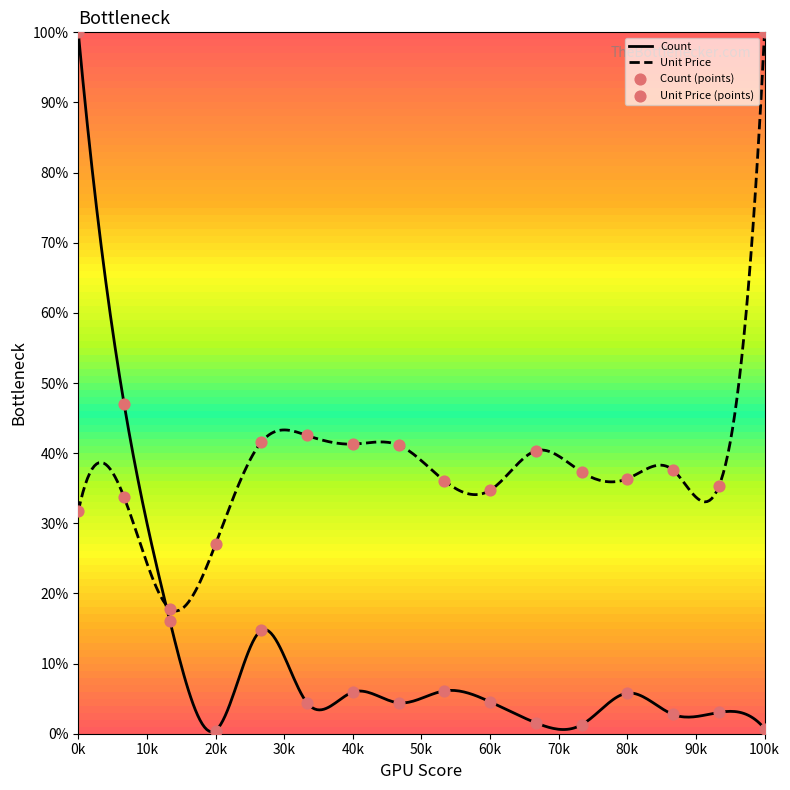

At how many categories does at least one series exceed 20?

15